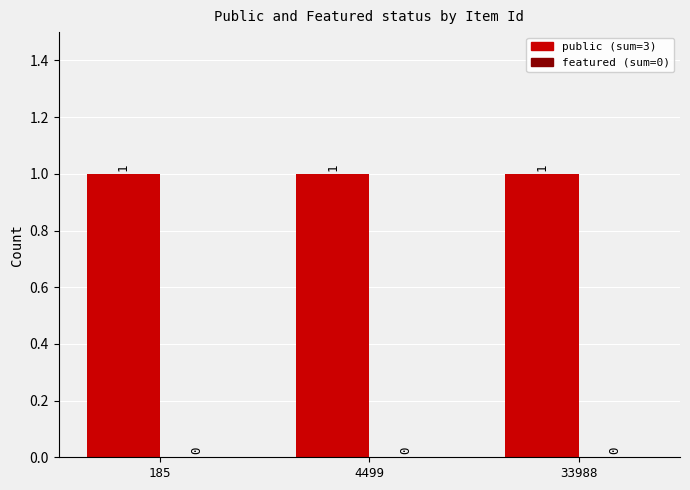

At how many categories does at least one series exceed 0?

3